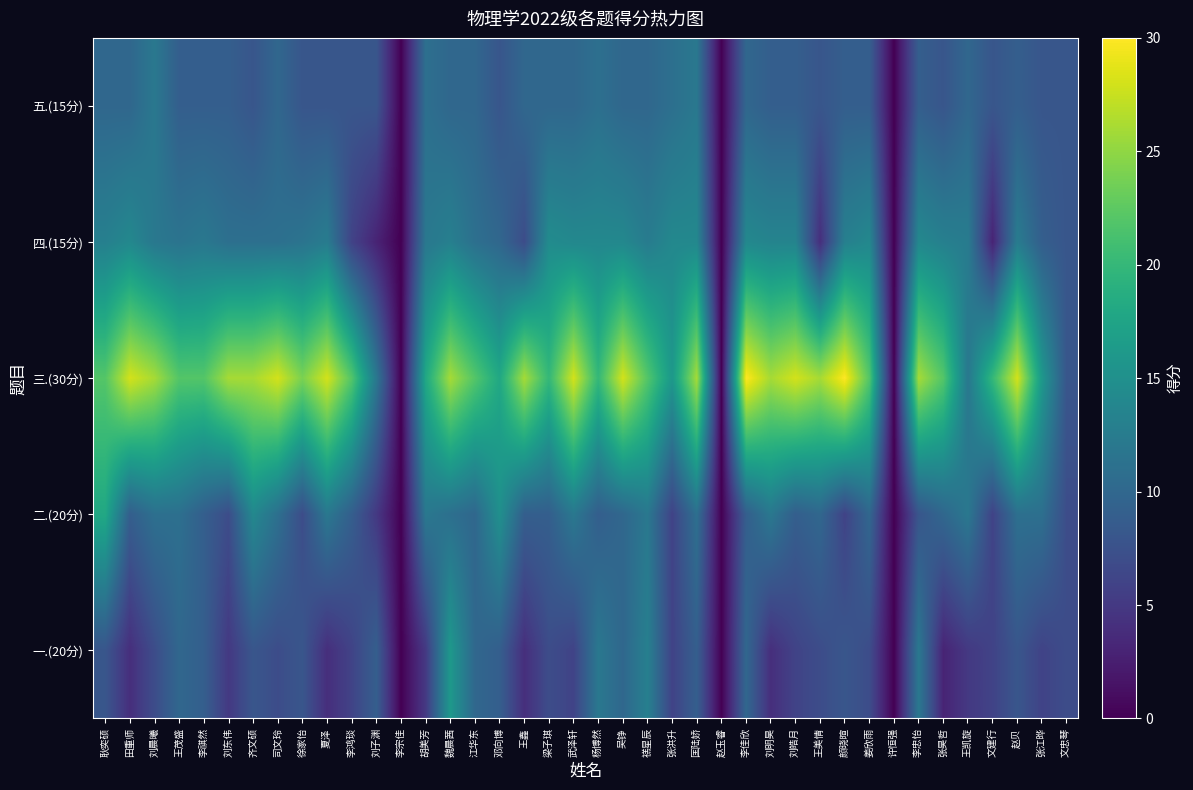

Reading left to right, list all the values displayed in this chart.

一.(20分): 耿奕硕=8.0	田重师=4.0	刘晨曦=7.0	王茂盛=10.0	李祺然=9.0	刘东伟=5.0	齐文硕=8.0	司文玲=7.0	徐家怡=8.0	夏泽=4.0	李鸿琰=6.0	刘子渊=9.0	李宗佳=0.0	胡美芳=5.0	魏晨茜=16.0	江华东=10.0	邓向博=9.0	王鑫=4.0	梁子琪=7.0	武泽轩=6.0	杨博然=12.0	吴铮=10.0	禚星辰=13.0	张洪升=6.0	匡陆娇=9.0	赵玉睿=0.0	李佳欣=10.0	刘明昊=4.0	刘皓月=6.0	王美情=7.0	颜晓暄=8.0	姜欣雨=7.0	许恒强=0.0	李忠怡=12.0	张昊哲=3.0	王凯旋=5.0	文建行=6.0	赵贝=8.0	张江晔=6.0	文忠琴=7.0
二.(20分): 耿奕硕=18.0	田重师=9.0	刘晨曦=11.0	王茂盛=11.0	李祺然=9.0	刘东伟=7.0	齐文硕=14.0	司文玲=11.0	徐家怡=7.0	夏泽=12.0	李鸿琰=9.0	刘子渊=5.0	李宗佳=0.0	胡美芳=12.0	魏晨茜=11.0	江华东=10.0	邓向博=15.0	王鑫=9.0	梁子琪=9.0	武泽轩=12.0	杨博然=9.0	吴铮=10.0	禚星辰=12.0	张洪升=6.0	匡陆娇=11.0	赵玉睿=0.0	李佳欣=9.0	刘明昊=12.0	刘皓月=9.0	王美情=10.0	颜晓暄=6.0	姜欣雨=10.0	许恒强=0.0	李忠怡=8.0	张昊哲=10.0	王凯旋=12.0	文建行=6.0	赵贝=11.0	张江晔=11.0	文忠琴=7.0
三.(30分): 耿奕硕=22.0	田重师=28.0	刘晨曦=26.0	王茂盛=22.0	李祺然=22.0	刘东伟=26.0	齐文硕=26.0	司文玲=28.0	徐家怡=24.0	夏泽=28.0	李鸿琰=22.0	刘子渊=12.0	李宗佳=0.0	胡美芳=18.0	魏晨茜=26.0	江华东=22.0	邓向博=18.0	王鑫=26.0	梁子琪=20.0	武泽轩=28.0	杨博然=20.0	吴铮=28.0	禚星辰=22.0	张洪升=16.0	匡陆娇=26.0	赵玉睿=0.0	李佳欣=30.0	刘明昊=26.0	刘皓月=28.0	王美情=26.0	颜晓暄=30.0	姜欣雨=22.0	许恒强=0.0	李忠怡=26.0	张昊哲=22.0	王凯旋=12.0	文建行=20.0	赵贝=28.0	张江晔=16.0	文忠琴=8.0
四.(15分): 耿奕硕=13.0	田重师=14.0	刘晨曦=12.0	王茂盛=11.5	李祺然=12.0	刘东伟=11.0	齐文硕=11.0	司文玲=11.0	徐家怡=11.5	夏泽=12.5	李鸿琰=6.0	刘子渊=3.0	李宗佳=0.0	胡美芳=12.0	魏晨茜=13.0	江华东=11.0	邓向博=10.0	王鑫=7.0	梁子琪=14.5	武泽轩=14.0	杨博然=14.0	吴铮=14.0	禚星辰=12.5	张洪升=14.0	匡陆娇=14.0	赵玉睿=0.0	李佳欣=14.0	刘明昊=13.5	刘皓月=13.5	王美情=4.0	颜晓暄=13.0	姜欣雨=14.0	许恒强=0.0	李忠怡=14.0	张昊哲=13.0	王凯旋=12.5	文建行=3.0	赵贝=12.5	张江晔=9.0	文忠琴=8.0
五.(15分): 耿奕硕=10.0	田重师=10.0	刘晨曦=12.0	王茂盛=9.0	李祺然=9.0	刘东伟=9.0	齐文硕=8.0	司文玲=10.0	徐家怡=8.0	夏泽=8.0	李鸿琰=8.0	刘子渊=8.0	李宗佳=0.0	胡美芳=11.0	魏晨茜=10.0	江华东=10.0	邓向博=8.0	王鑫=10.0	梁子琪=10.0	武泽轩=10.0	杨博然=11.0	吴铮=10.0	禚星辰=10.0	张洪升=11.0	匡陆娇=12.0	赵玉睿=0.0	李佳欣=10.0	刘明昊=9.0	刘皓月=9.0	王美情=8.0	颜晓暄=9.0	姜欣雨=9.0	许恒强=0.0	李忠怡=9.0	张昊哲=8.0	王凯旋=10.0	文建行=8.0	赵贝=9.0	张江晔=8.0	文忠琴=8.0